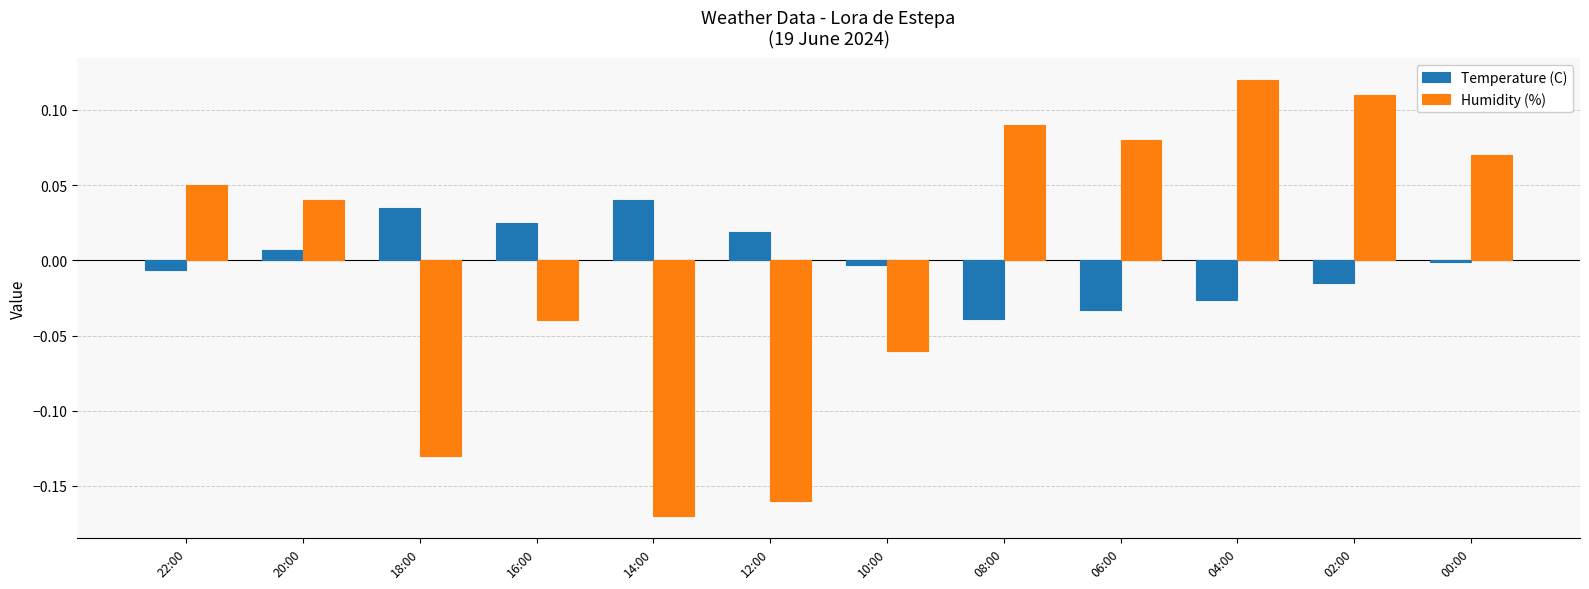

What are all the series names shown in the legend?

Temperature (C), Humidity (%)